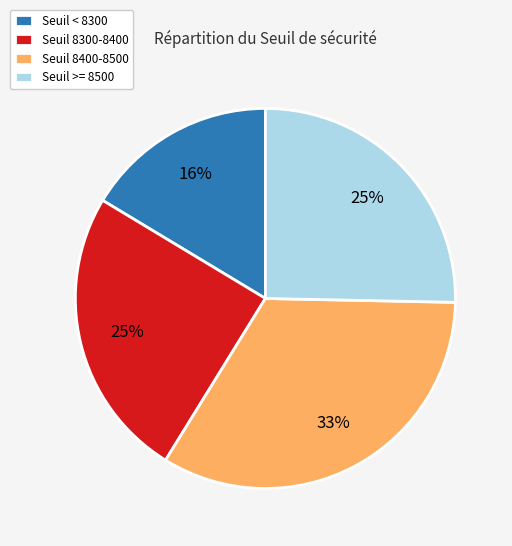

Do Seuil 8400-8500 and Seuil 8300-8400 together represent more than half of the pie?

Yes